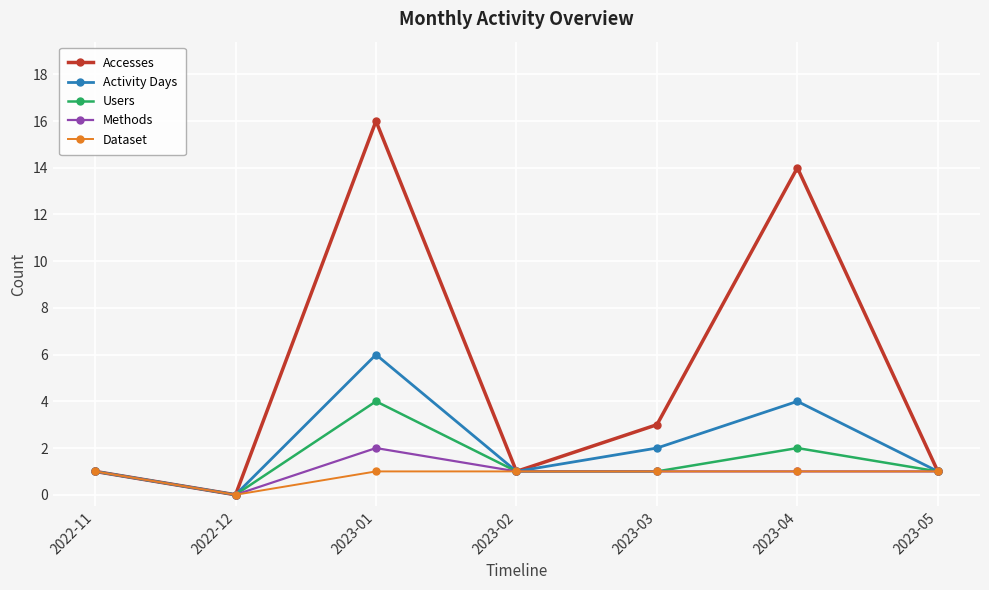

At which category does Dataset reach its first local valley?

2022-12